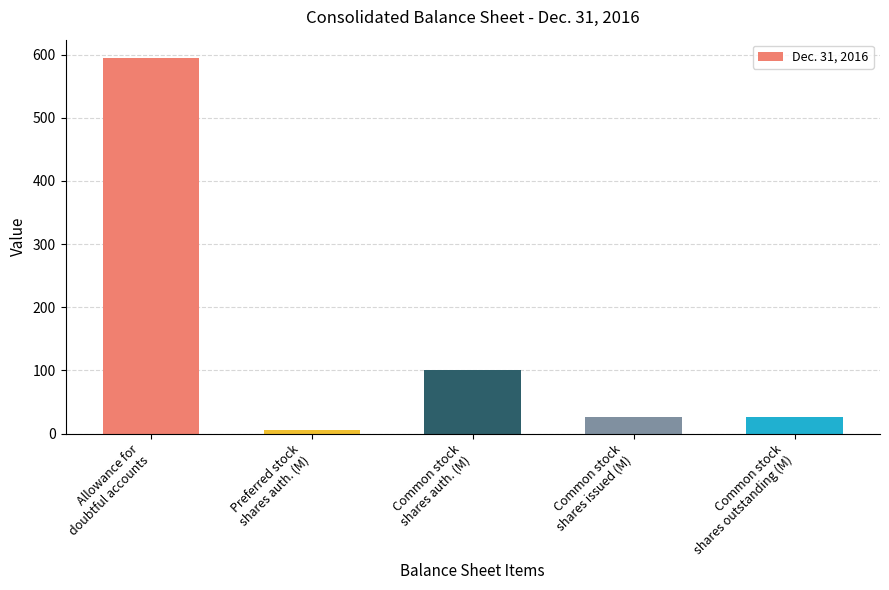

Are the bars grouped side by side (vs. stacked)?

No